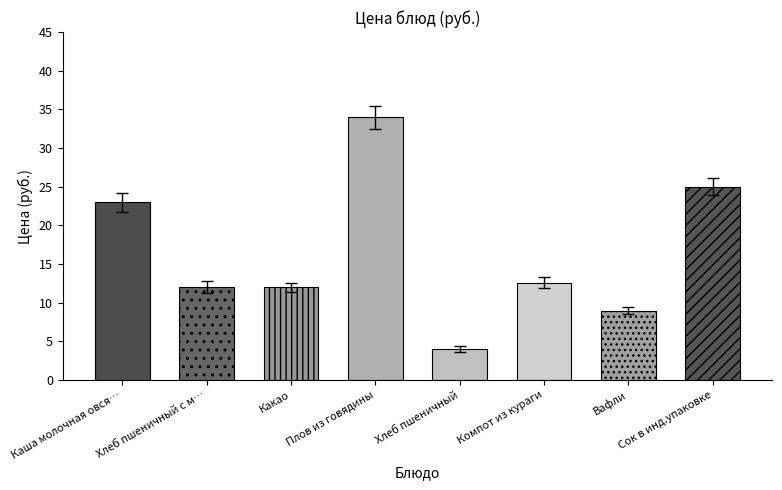

How many bars are there in total?

8